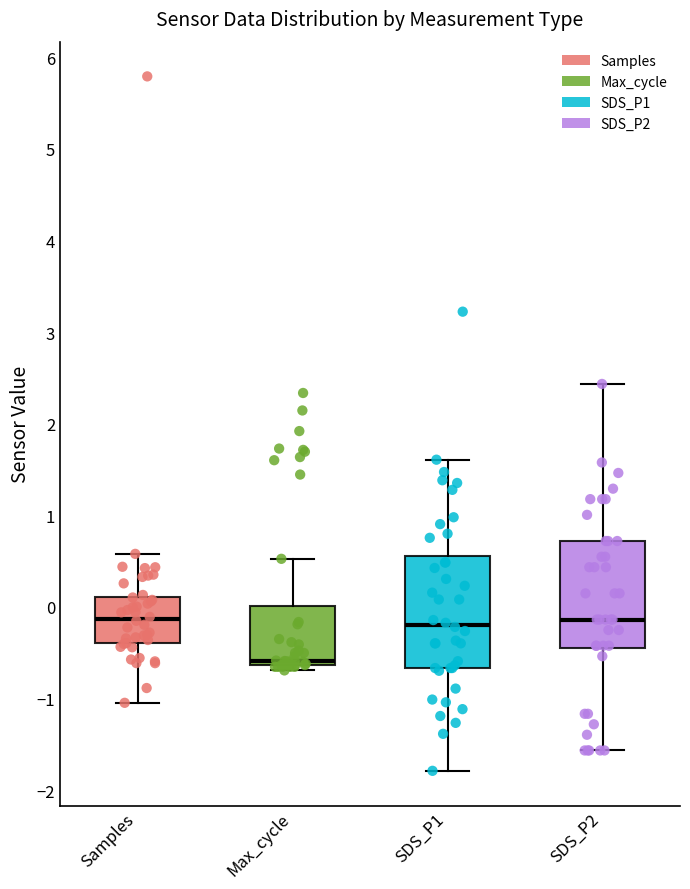

Where does the lower whisker of the box for SDS_P2 end on the y-axis? The values are not printed on the chart, so give them approximately, as read against the axis.

-1.6